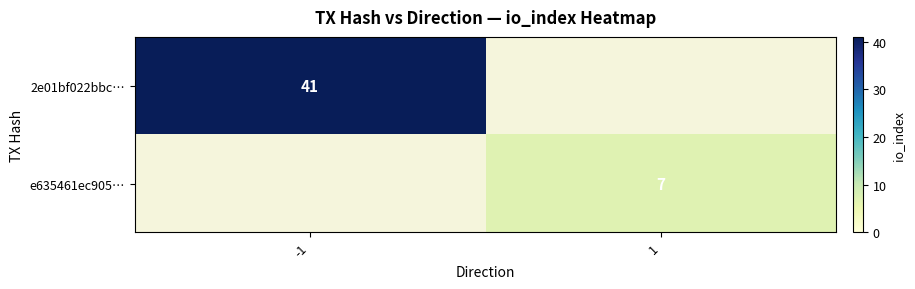

The 2e01bf022bbc… series shows 41 at -1. True or false?

True